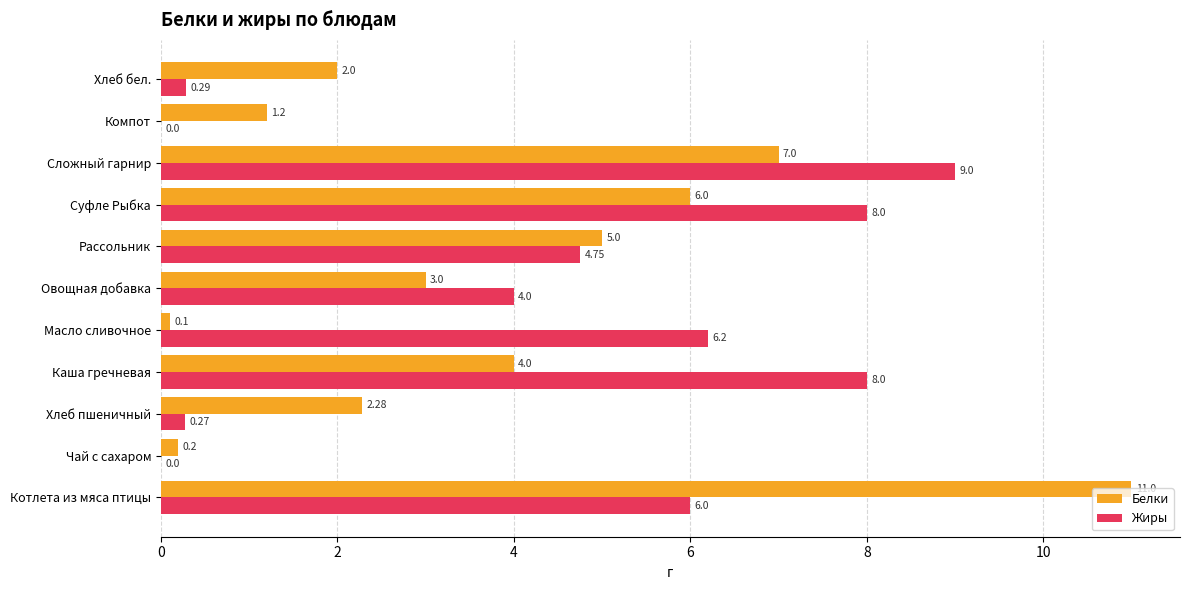

Which series has the largest total across all categories?

Жиры